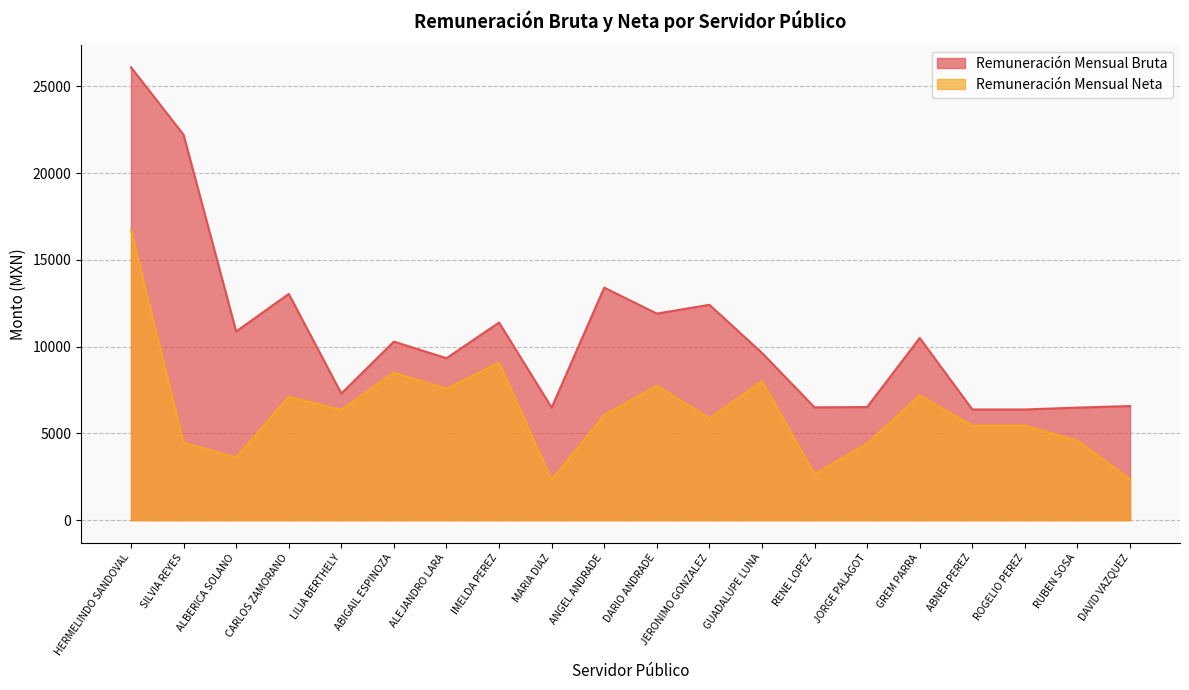

Rank the series by their maximum value, from highest to lowest.

Remuneración Mensual Bruta, Remuneración Mensual Neta